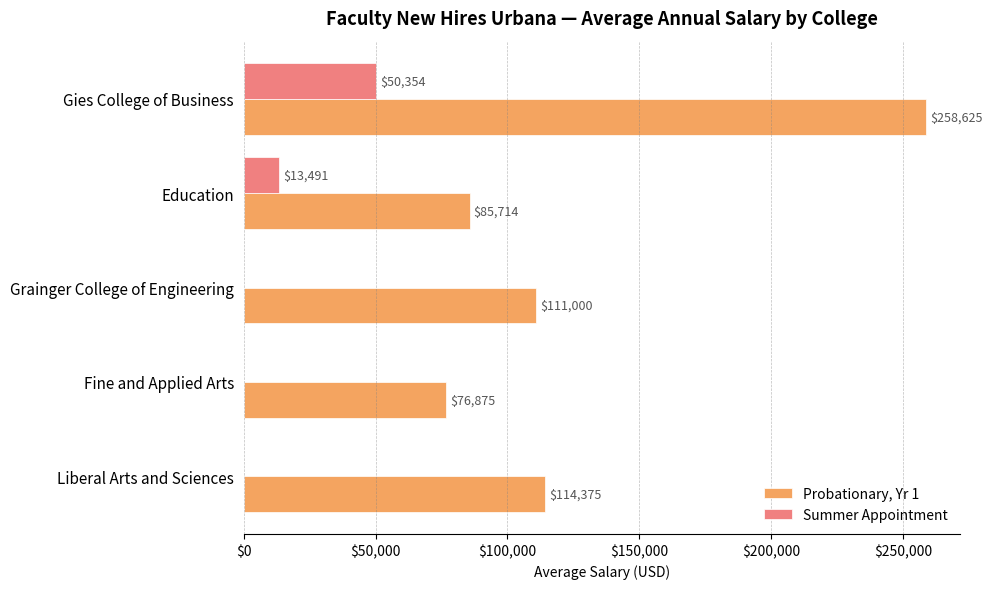

What are all the series names shown in the legend?

Probationary, Yr 1, Summer Appointment